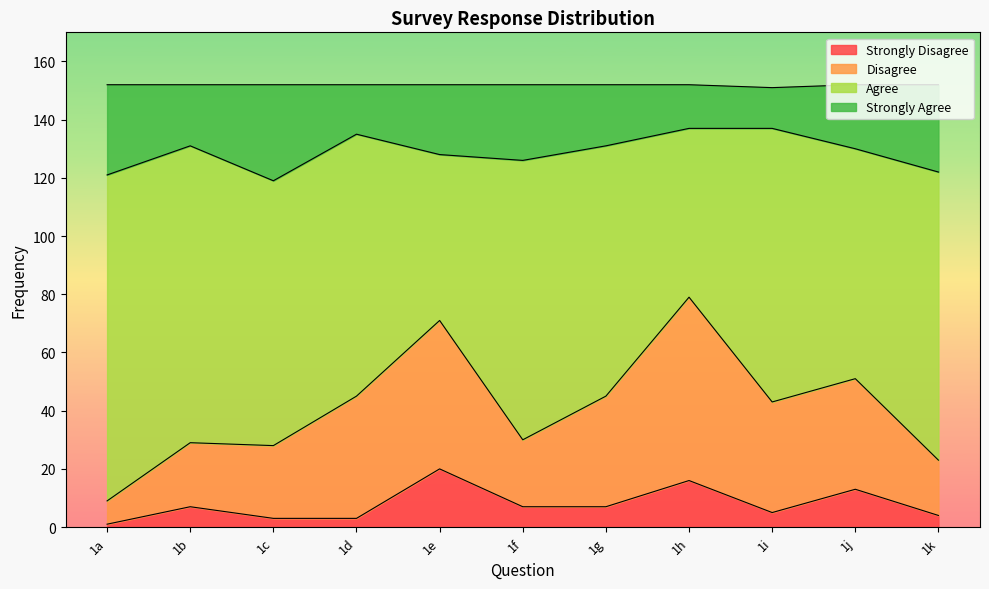

What are all the series names shown in the legend?

Strongly Disagree, Disagree, Agree, Strongly Agree